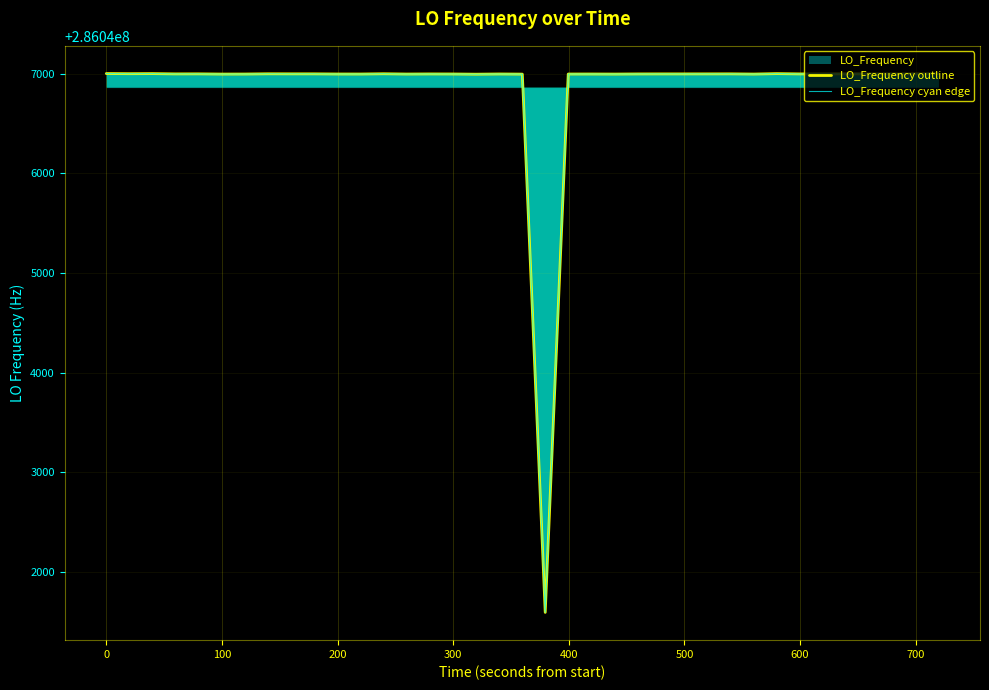

In LO_Frequency outline, how many points are higher than both neighbors (excluding endpoints)?

9